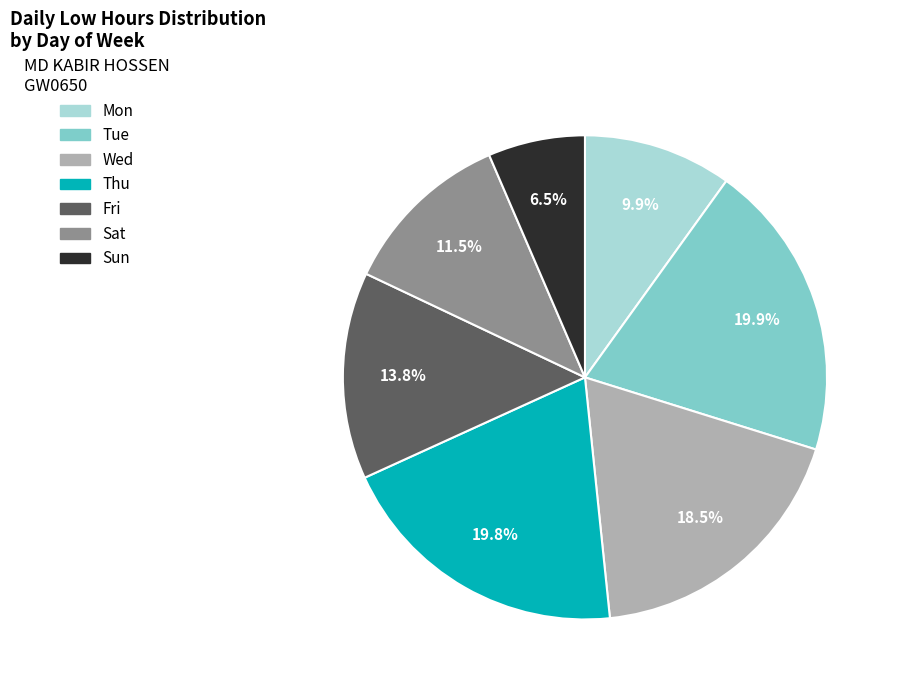

Is there a majority slice in this chart?

No